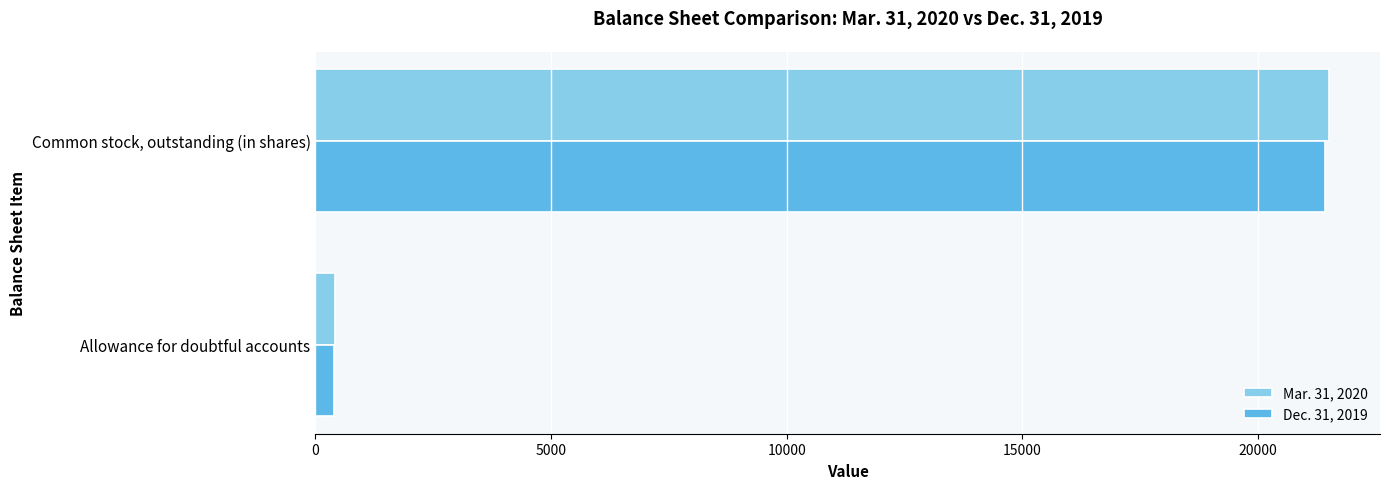

Which label corresponds to the largest value in the chart?

Common stock, outstanding (in shares)